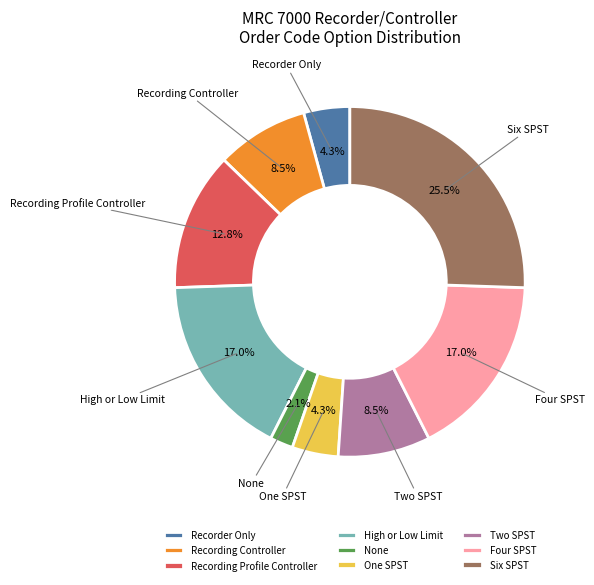

How much of the chart is everything except Four SPST?

83.0%